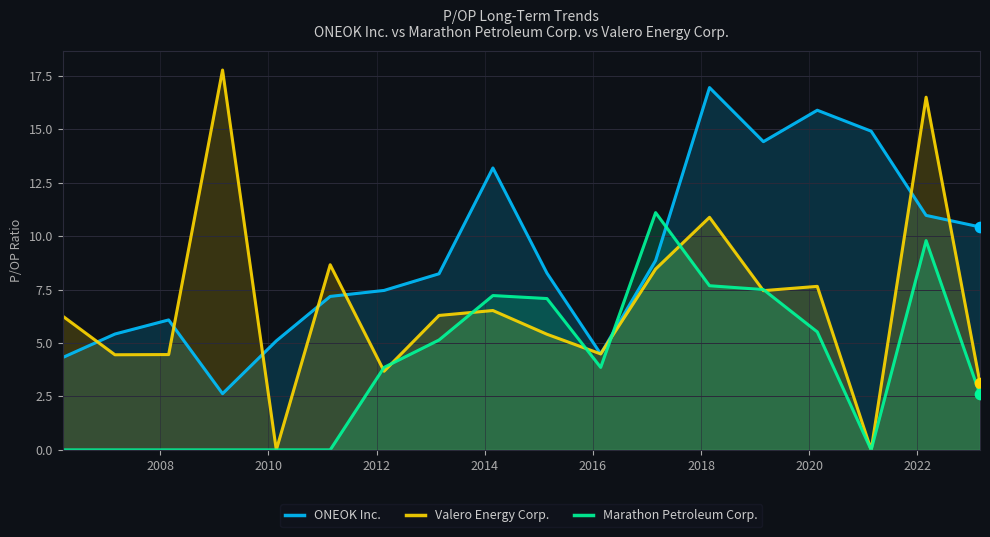

What are all the series names shown in the legend?

ONEOK Inc., Valero Energy Corp., Marathon Petroleum Corp.